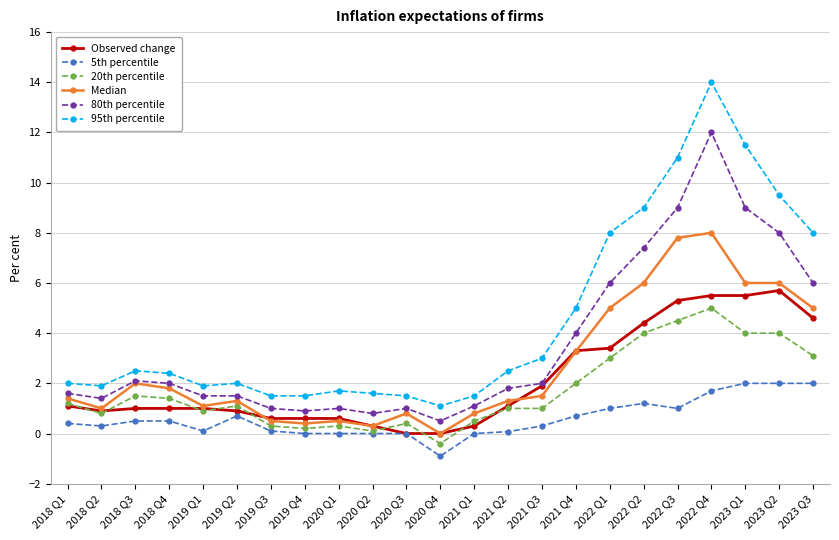

What is the value of the 20th percentile point at the 14th from the left?

1.0